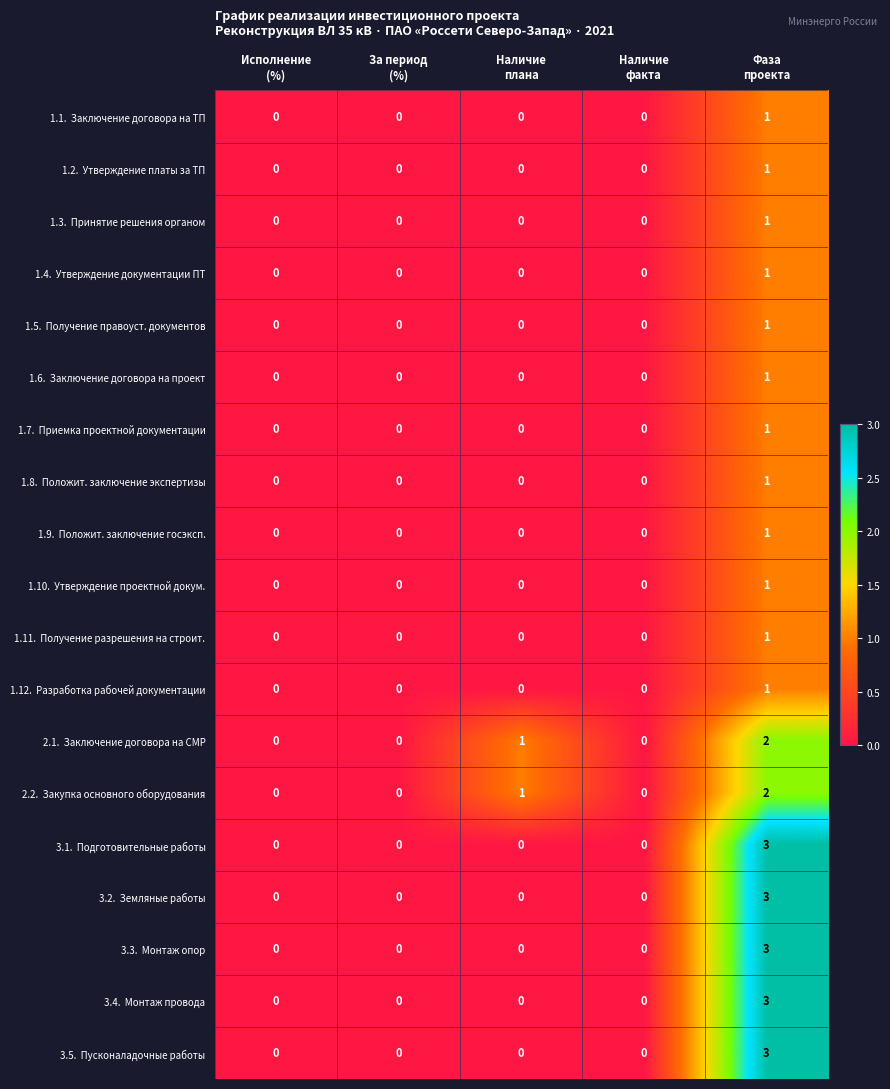

What is the maximum value shown in the chart?

3